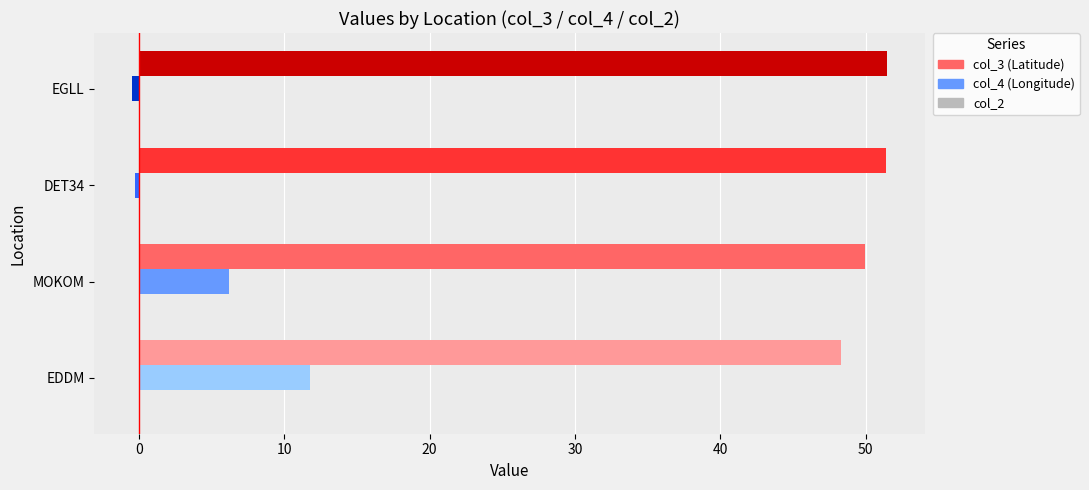

What is the maximum value shown in the chart?

51.5